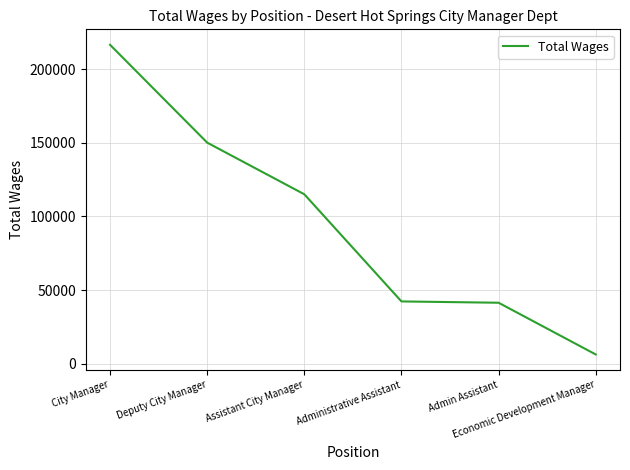

At which category does the chart reach its peak across all series?

City Manager